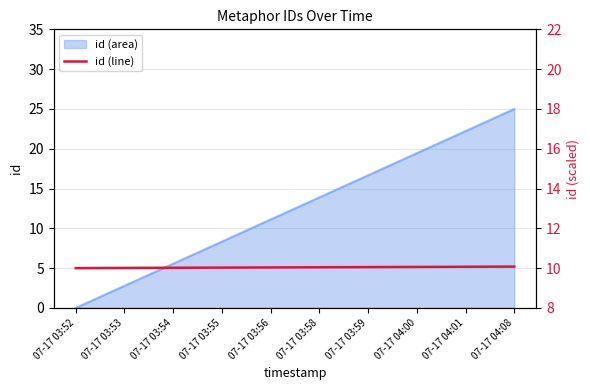

Which category has the highest value in the id (area) series?

07-17 04:08